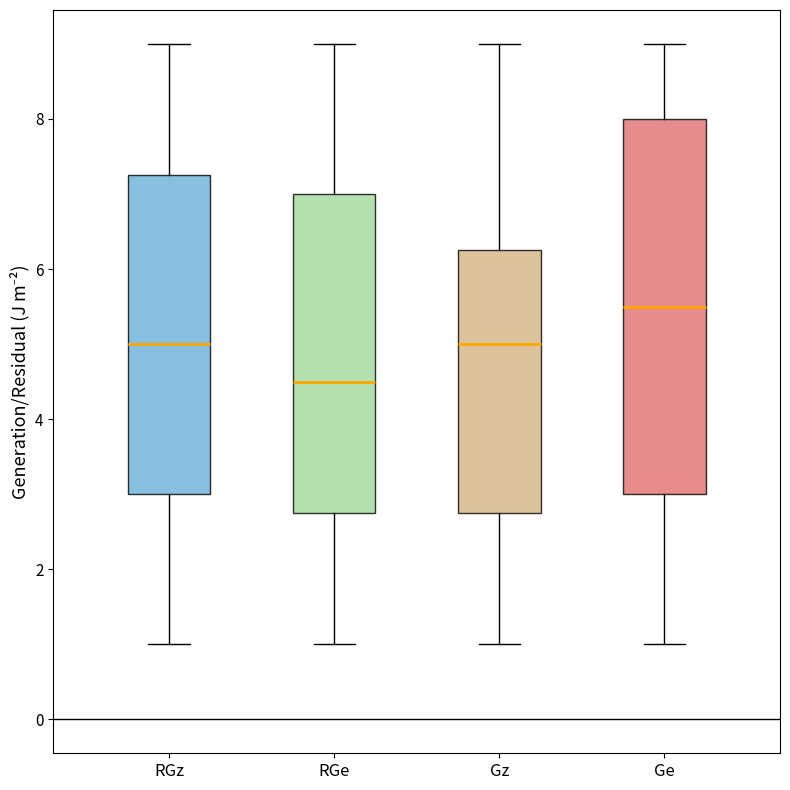

Which box has the highest median line?

Ge